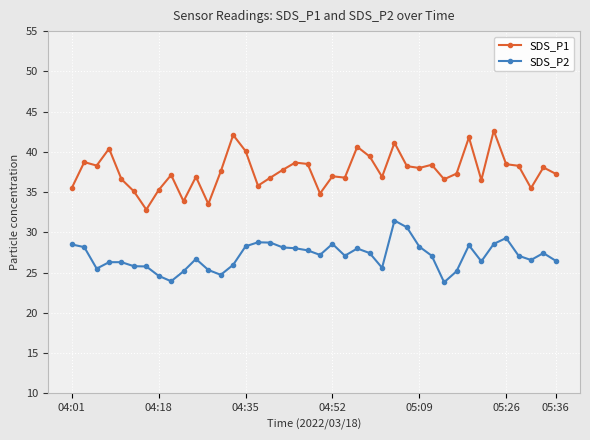

Rank the series by their average value, from lowest to highest.

SDS_P2, SDS_P1